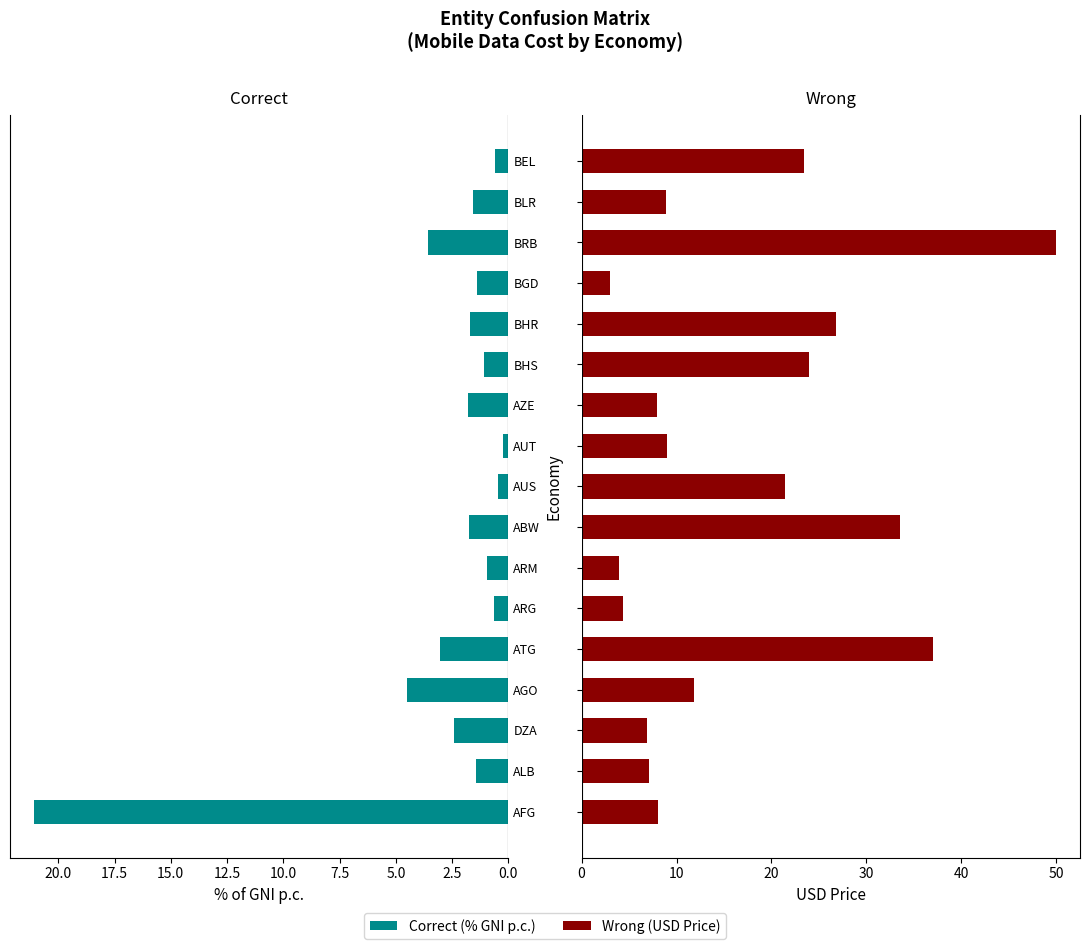

Is the value of Wrong at ALB greater than the value of Correct at BRB?

Yes